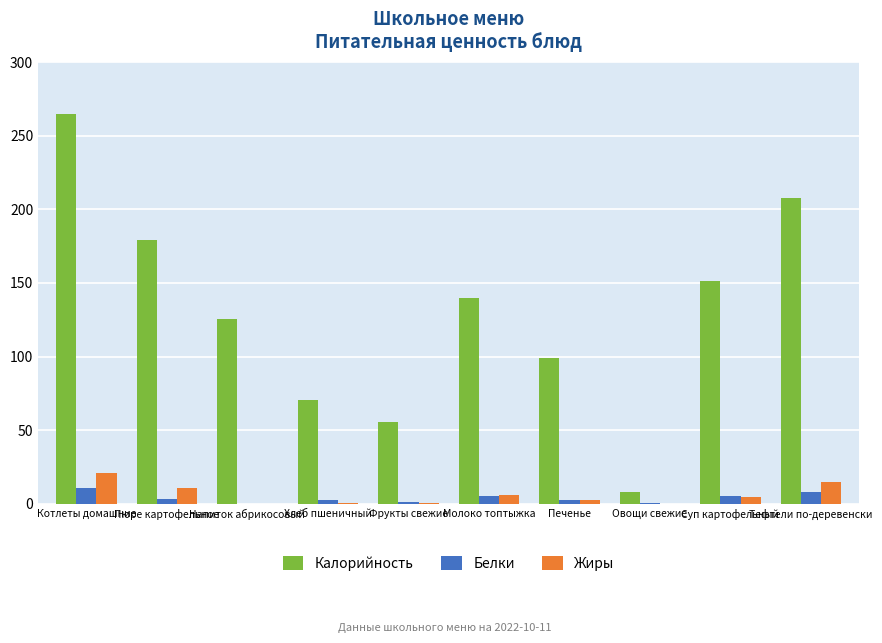

What is the maximum value shown in the chart?

264.8